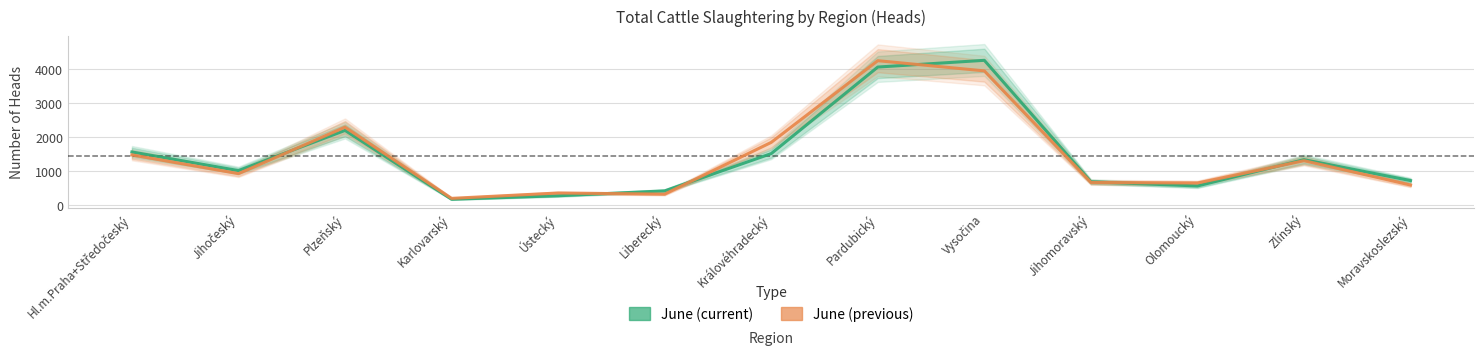

What is the average value of the June (previous) series?

1446